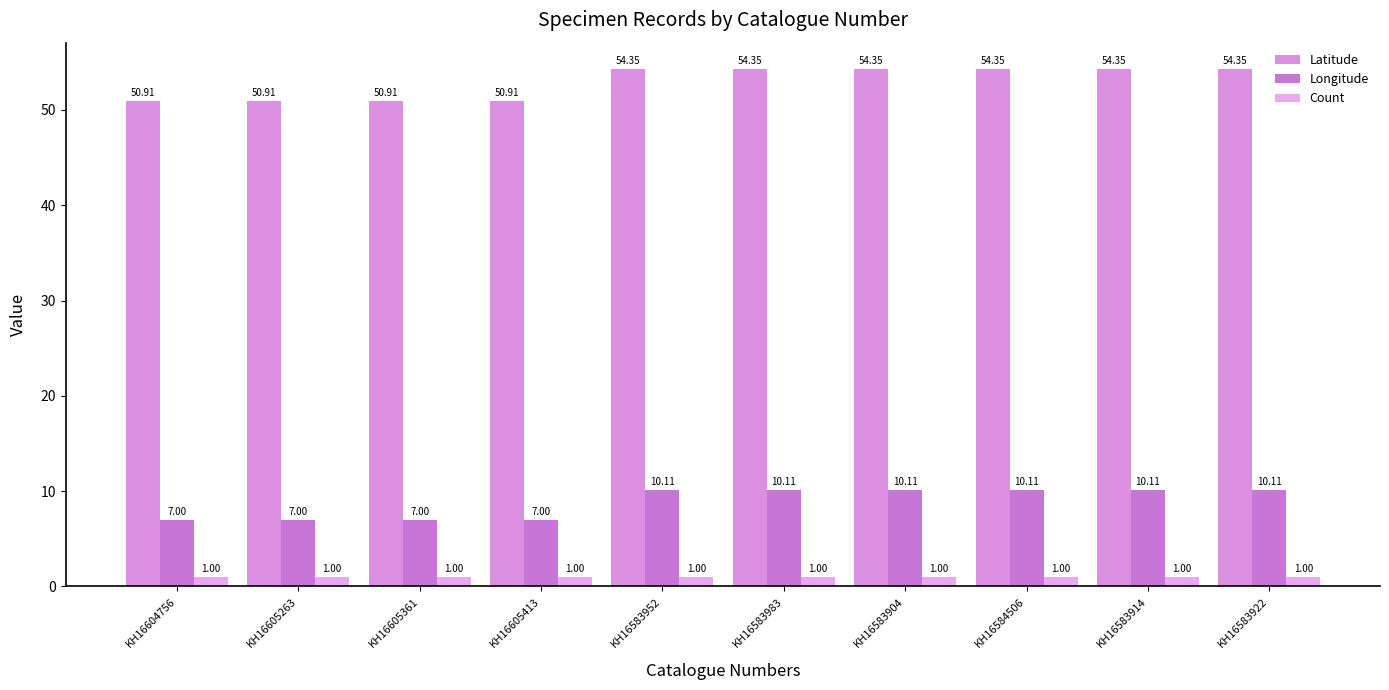

Is the value of Latitude at KH16604756 greater than the value of Count at KH16583922?

Yes